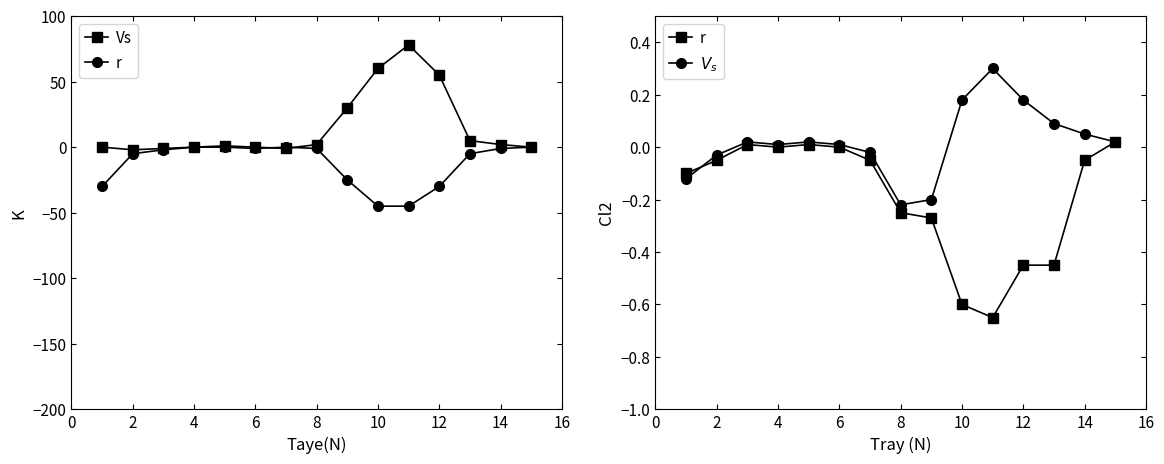

How many values in r are above zero?

3